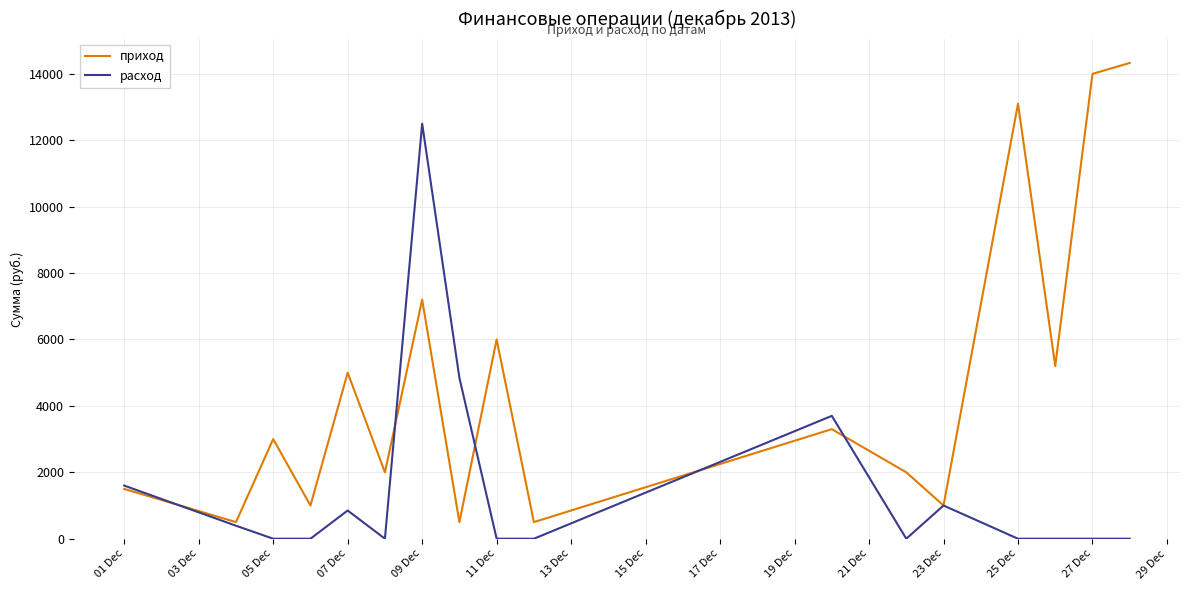

What is the average value of the расход series?

1464.0